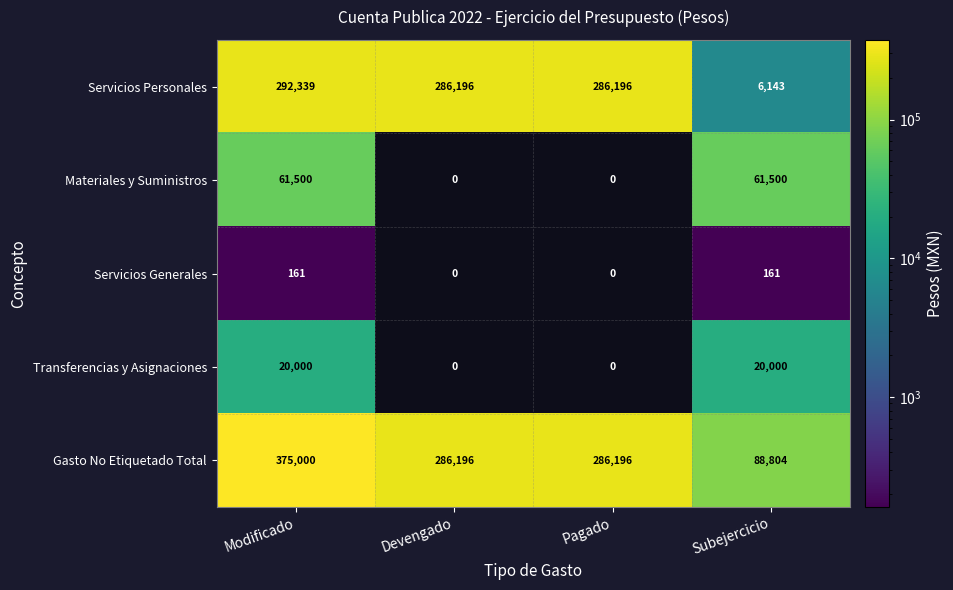

Is it true that Servicios Generales equals 161 at Modificado?

True